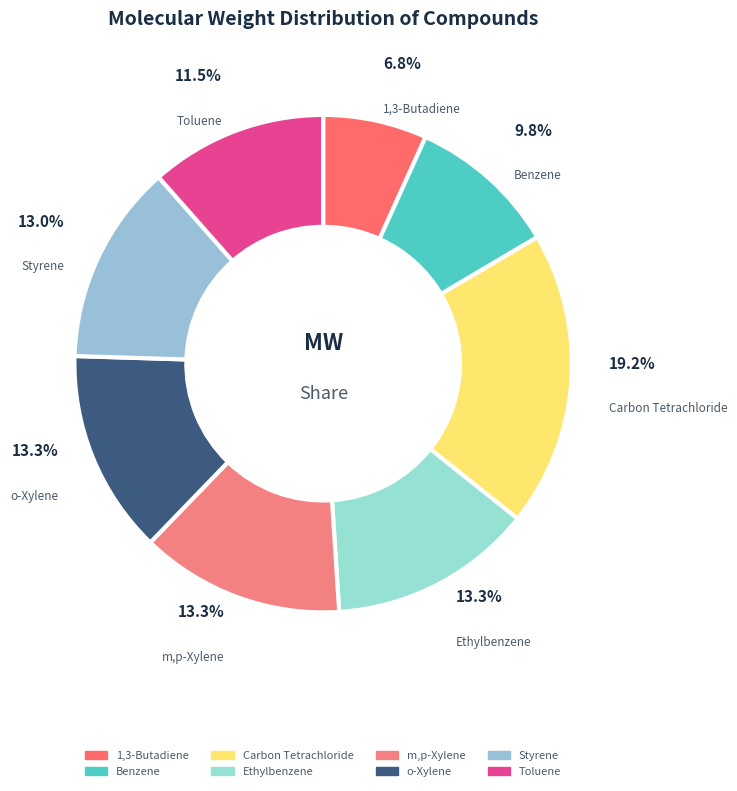

How much of the chart is everything except Carbon Tetrachloride?

80.8%